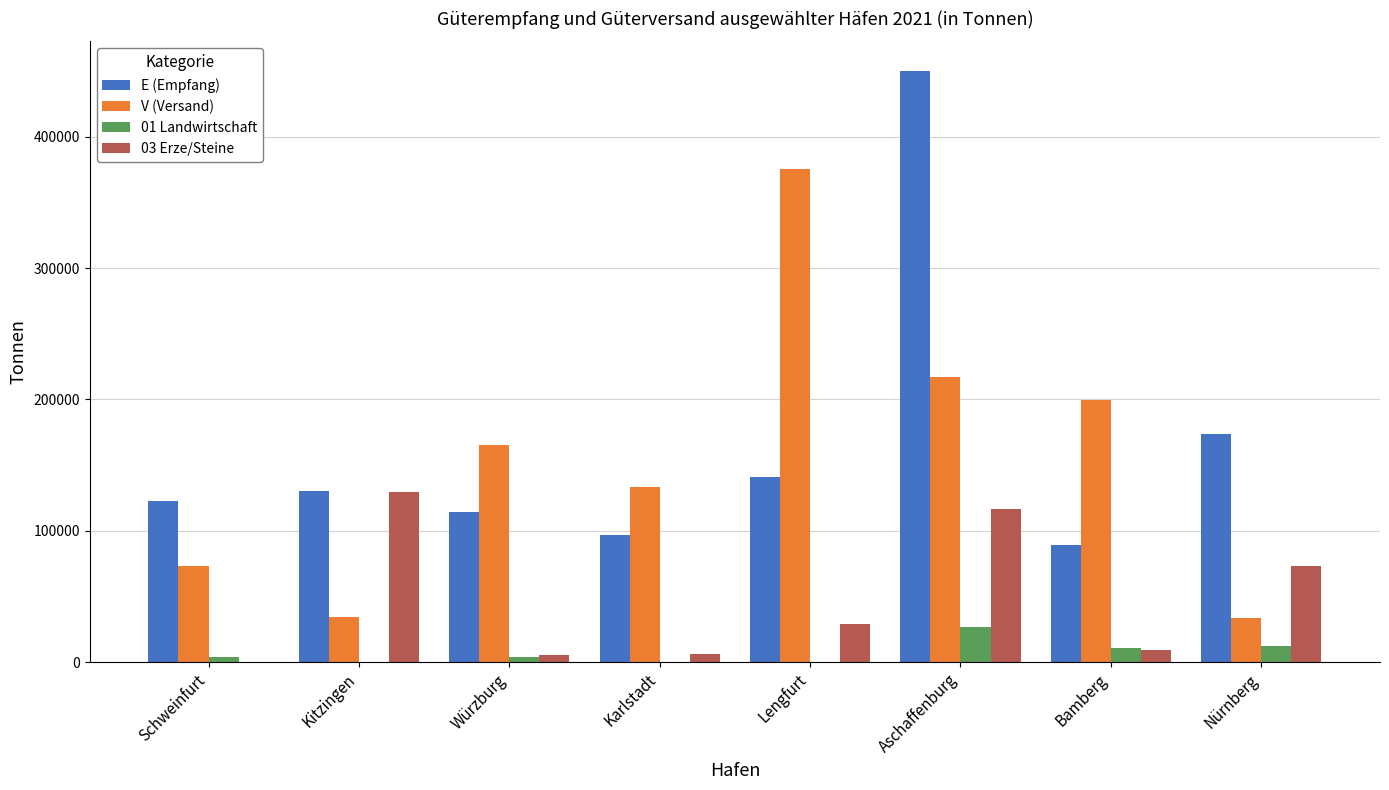

At which label does E (Empfang) reach its peak?

Aschaffenburg